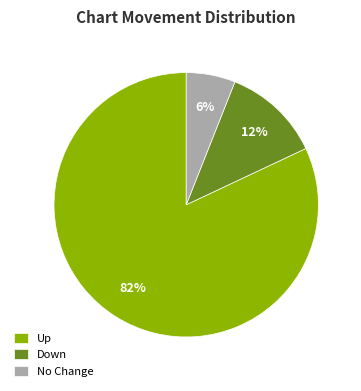

How many slices are in this pie chart?

3